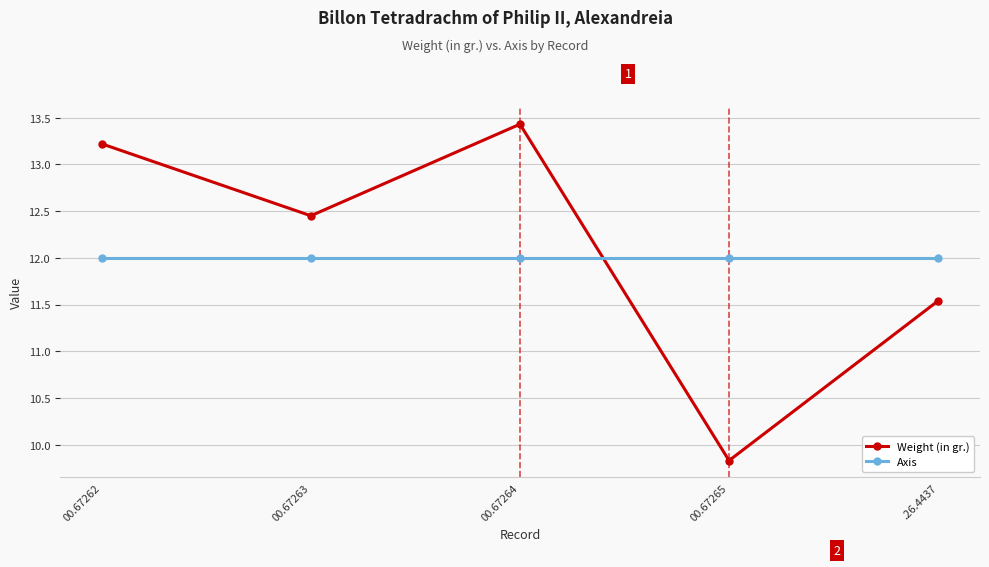

What are all the series names shown in the legend?

Weight (in gr.), Axis